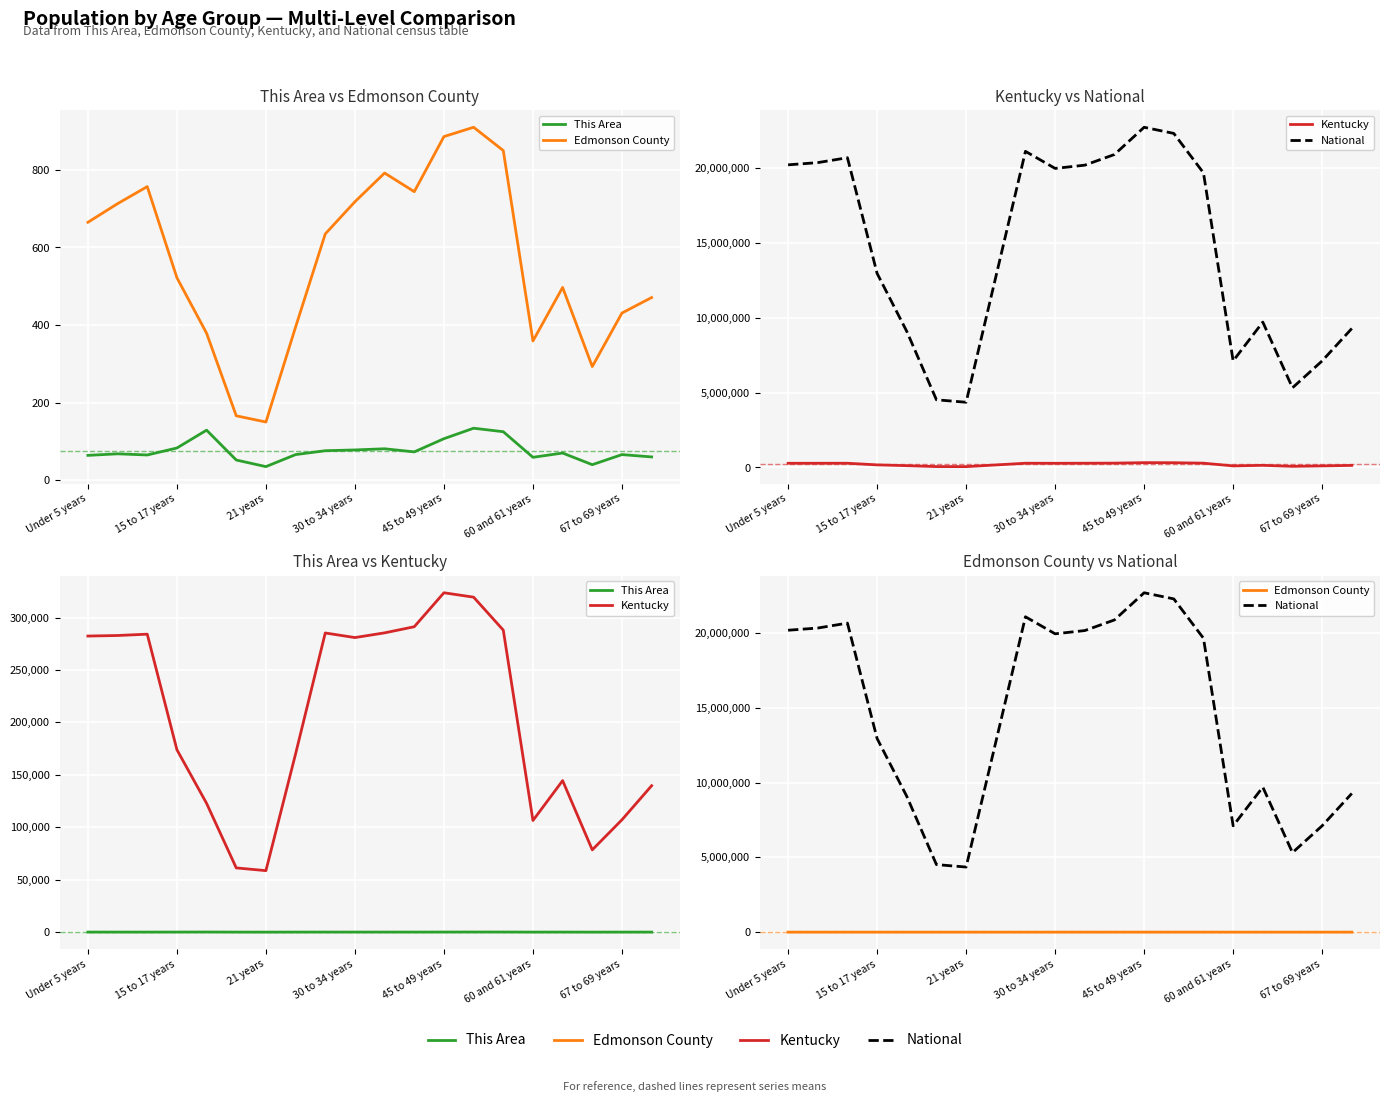

Is the value of National at 7 greater than the value of Edmonson County at 8?

Yes